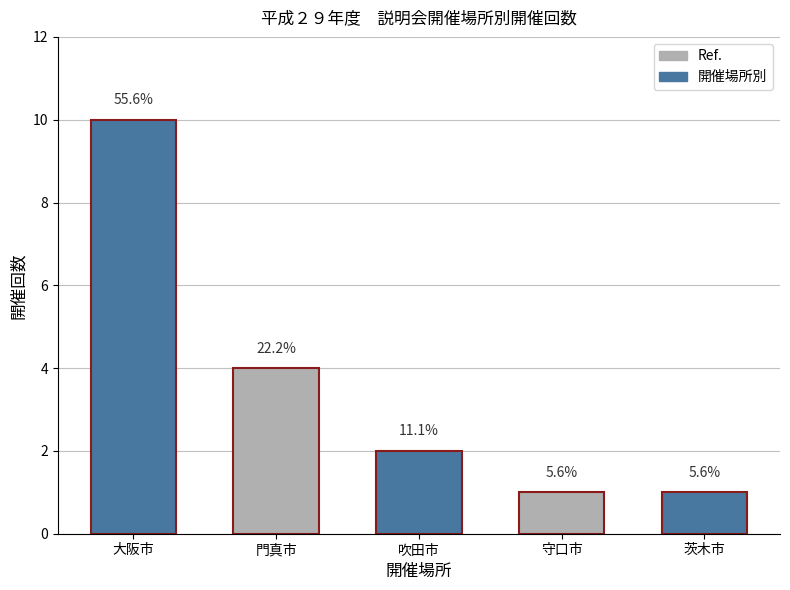

What is the average value?

4